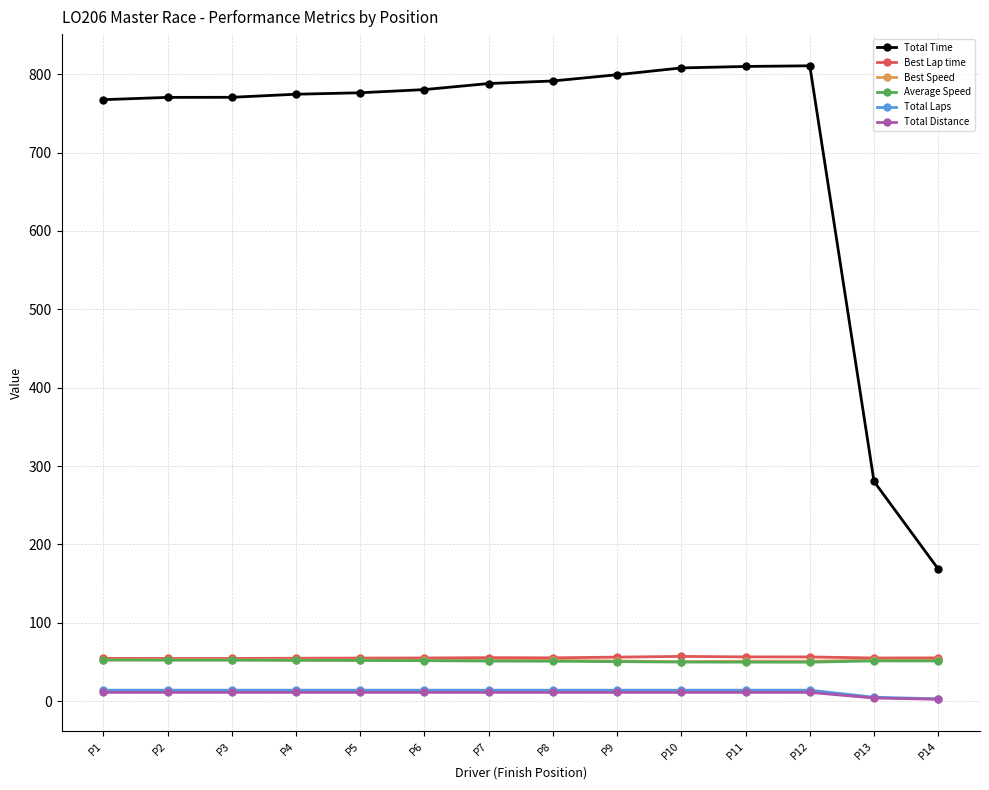

What is the sum of all Total Time values?

9896.5